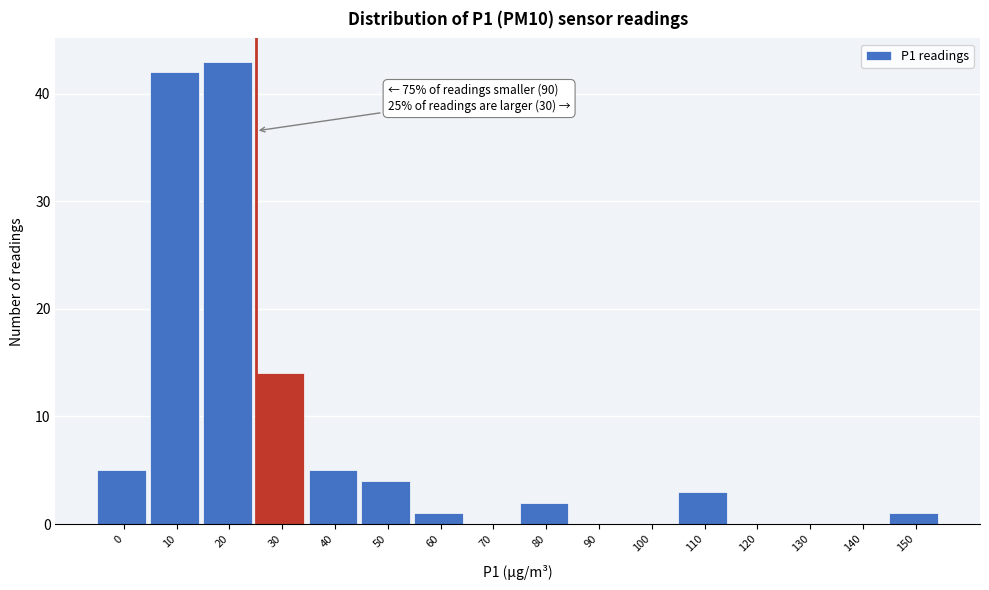

Reading left to right, transcribe all the data shown in this chart.

0=5	10=42	20=43	30=14	40=5	50=4	60=1	70=0	80=2	90=0	100=0	110=3	120=0	130=0	140=0	150=1